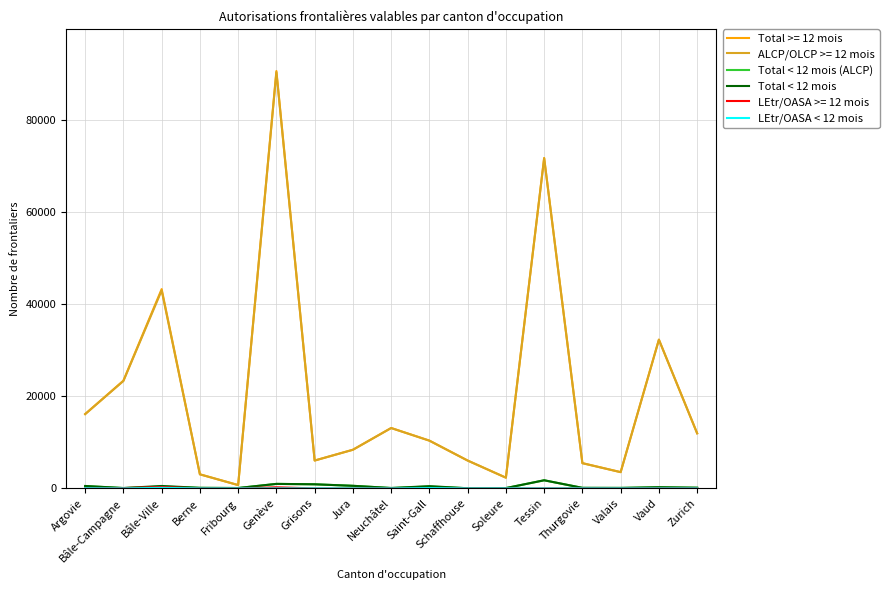

At which label does Total >= 12 mois reach its peak?

Genève